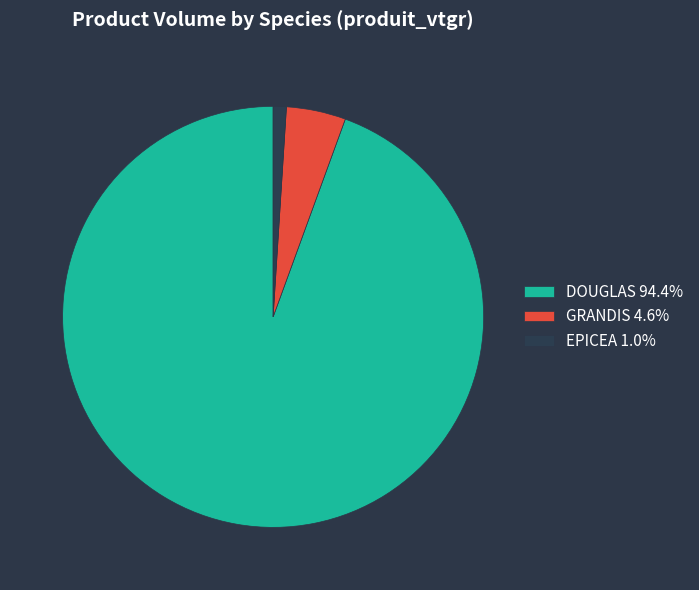

Combined, do GRANDIS 4.6% and EPICEA 1.0% account for over 50%?

No